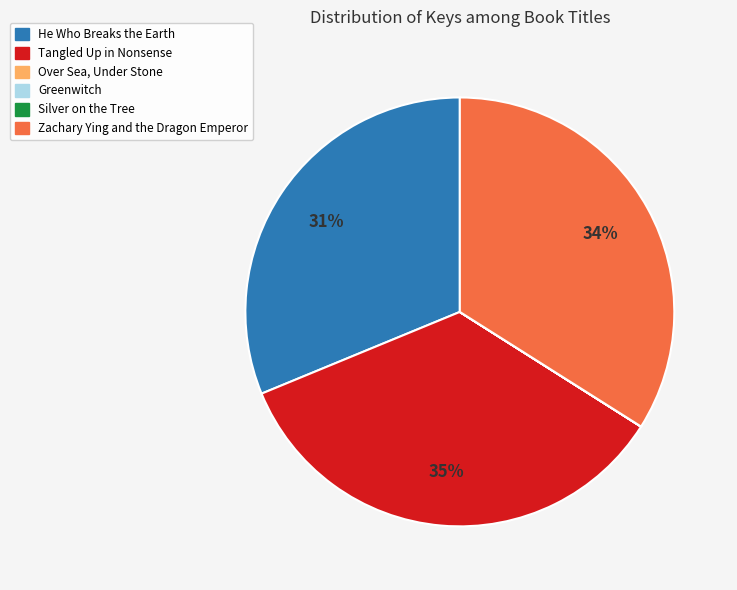

To the nearest percent, what percentage of the pie is Zachary Ying and the Dragon Emperor?

34%